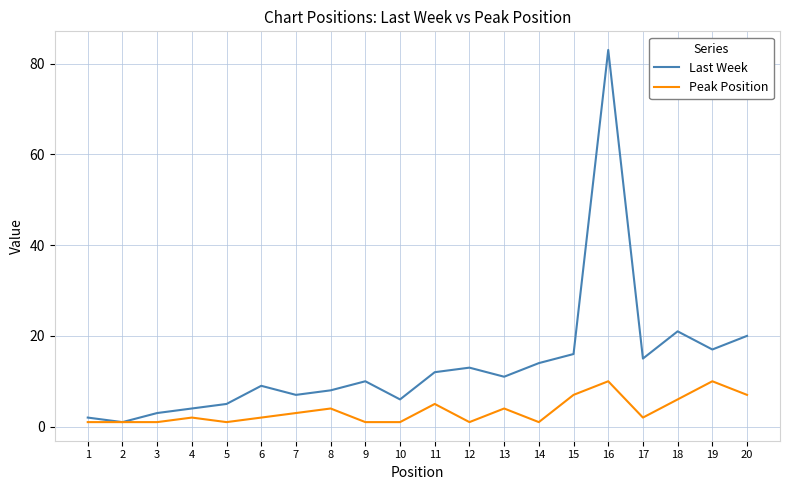

Is the value of Last Week at 6 greater than the value of Peak Position at 5?

Yes